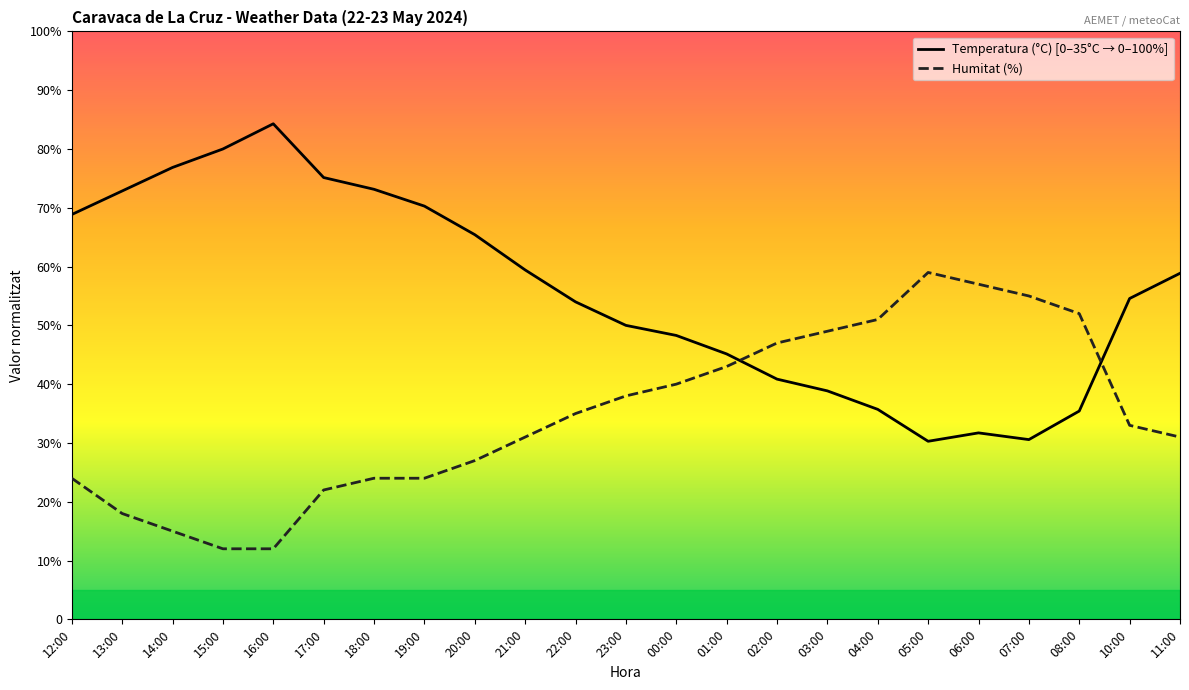

What is the average value of the Temperatura (°C) series?

55.7